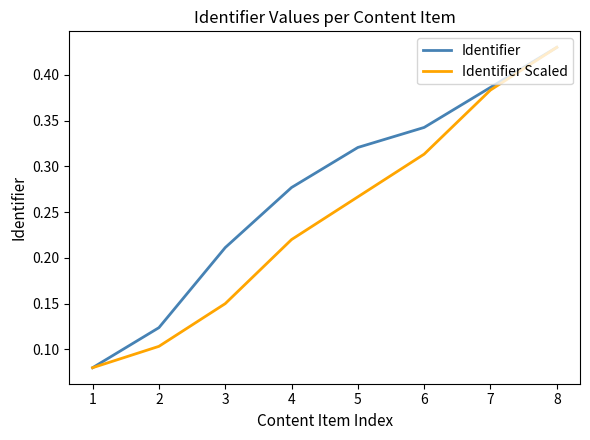

Between 2 and 8, which series saw the biggest shift?

Identifier Scaled